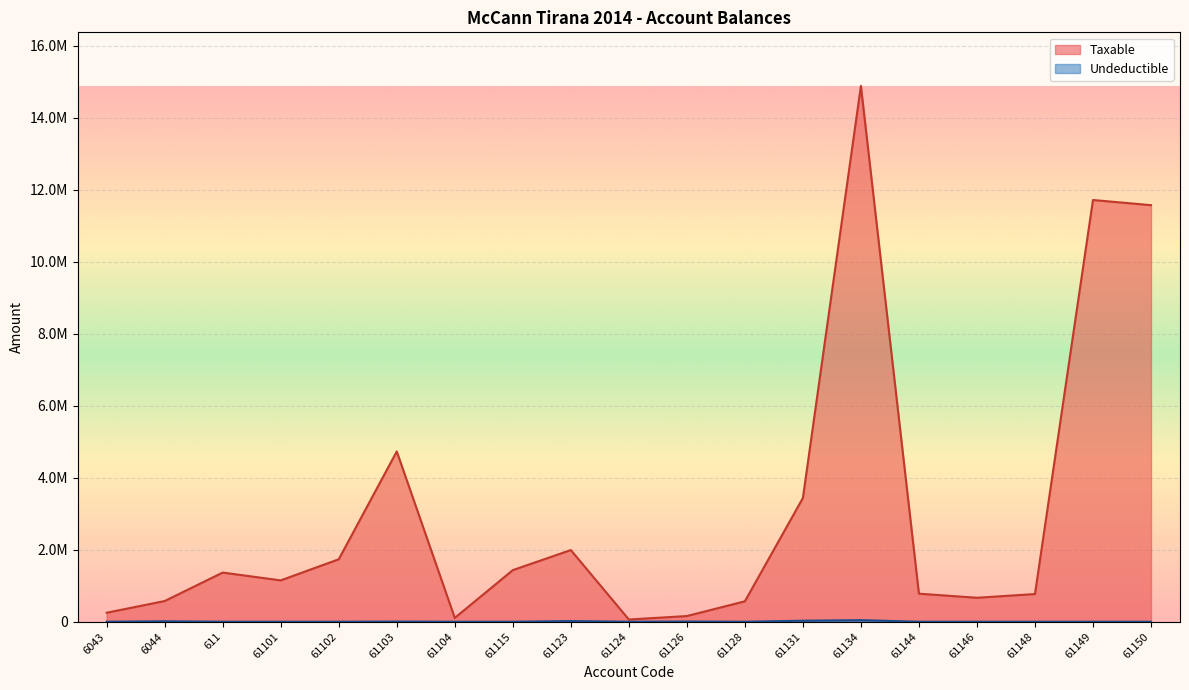

Rank the series by their average value, from highest to lowest.

Taxable, Undeductible